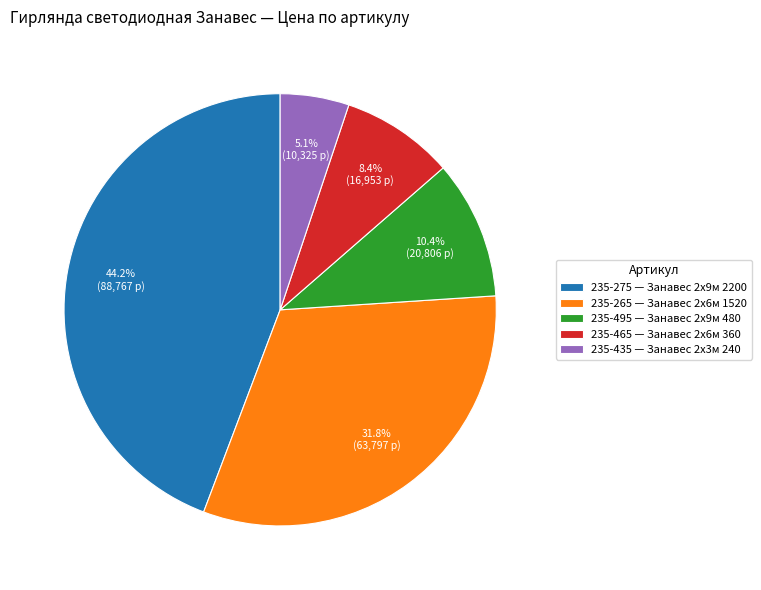

How many segments does this pie chart have?

5